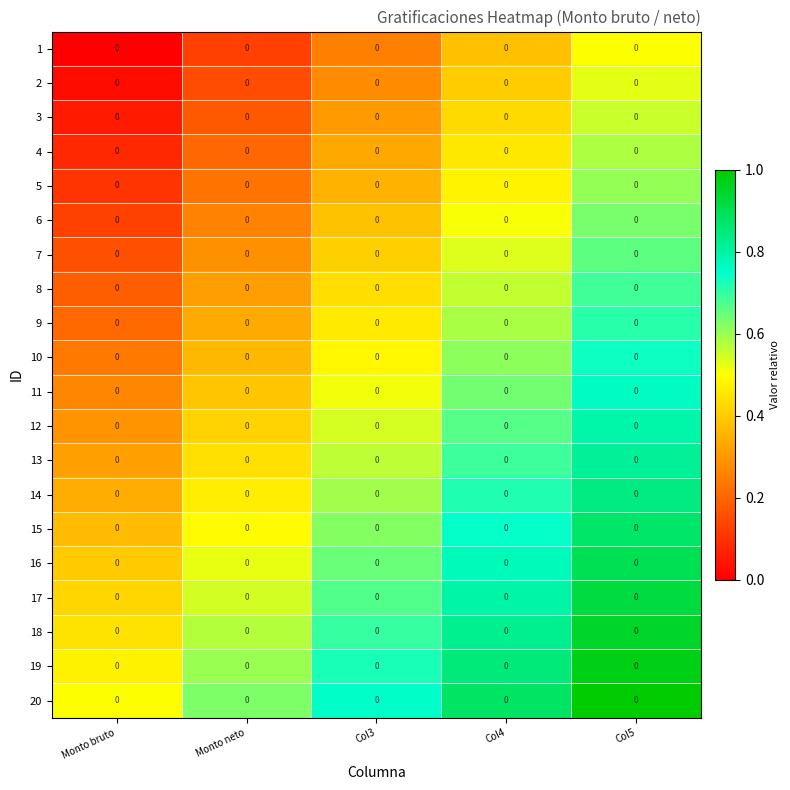

What is the lowest value of the 8 series?

0.2